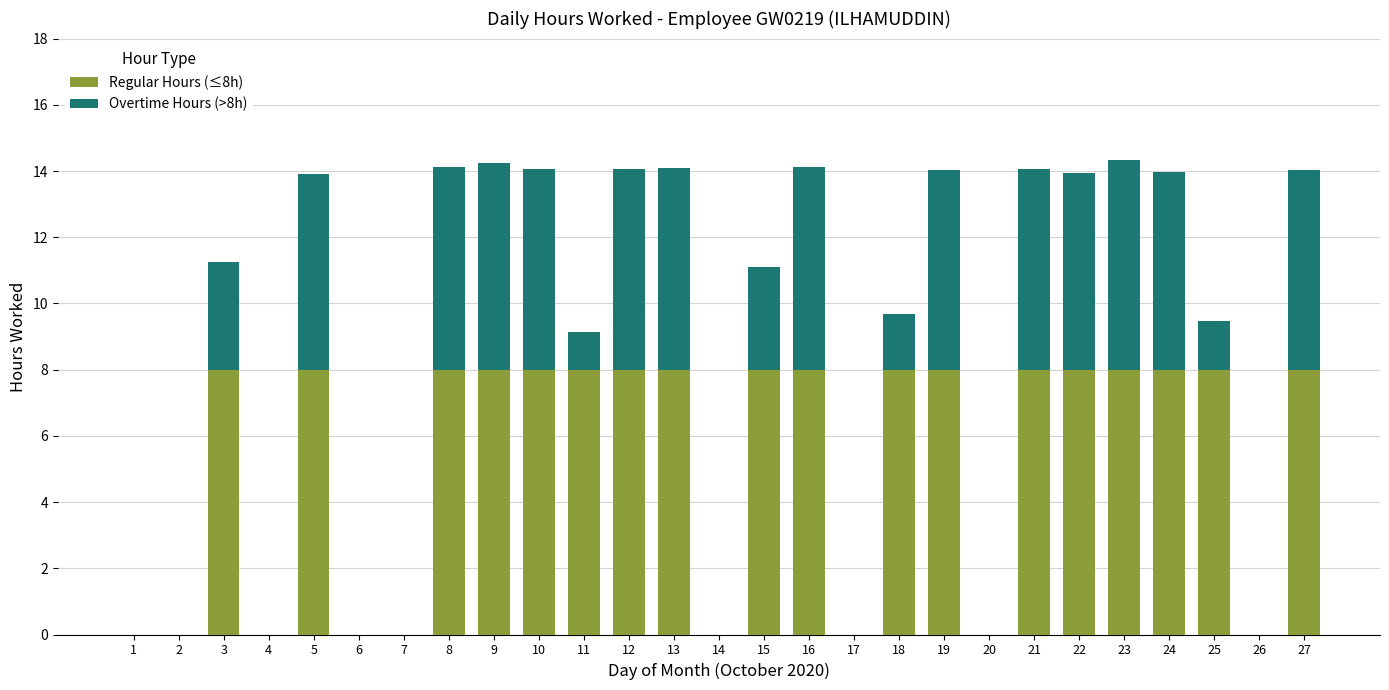

What is the total value across all series at 22?

13.9